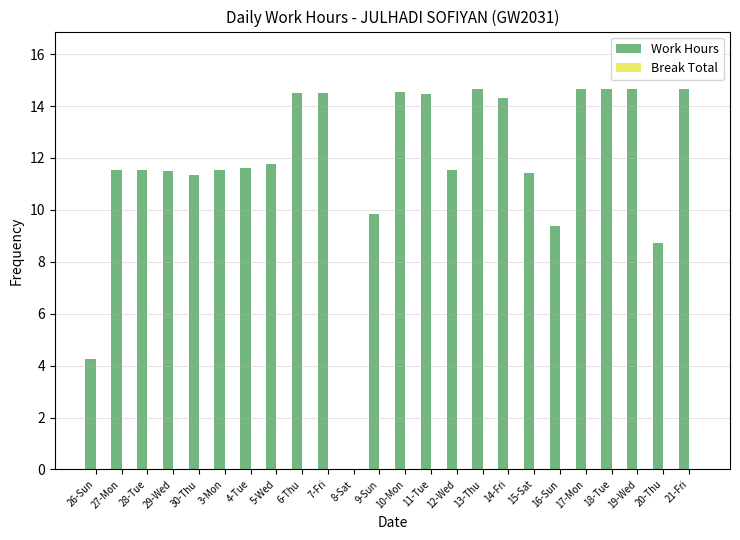

Is it true that the value at 30-Thu is 11.4?

True